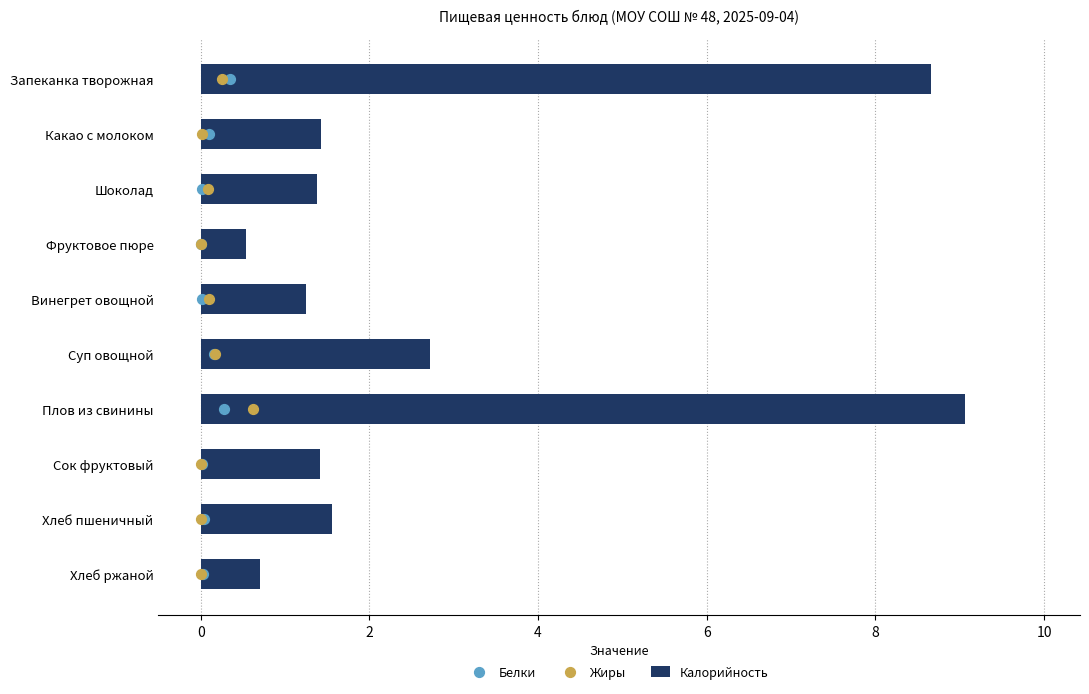

Which series contains the highest Y value?

Калорийность